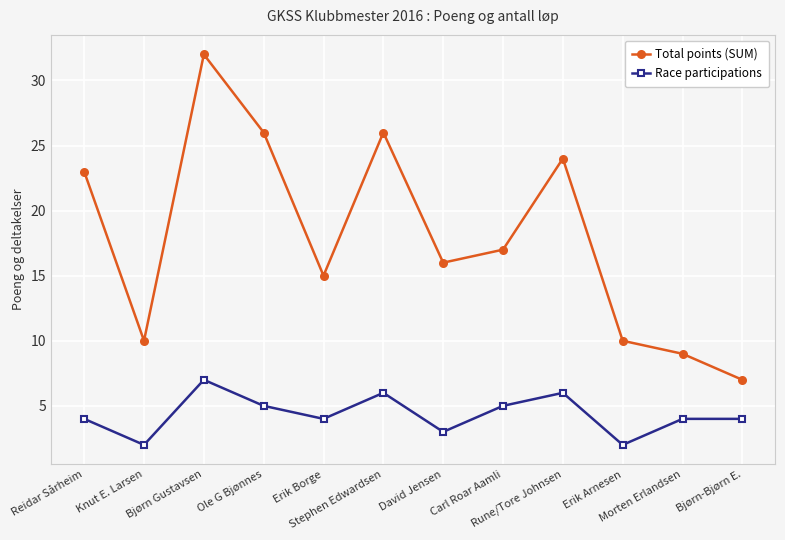

What is the difference between the highest and lowest values at Erik Borge?

11